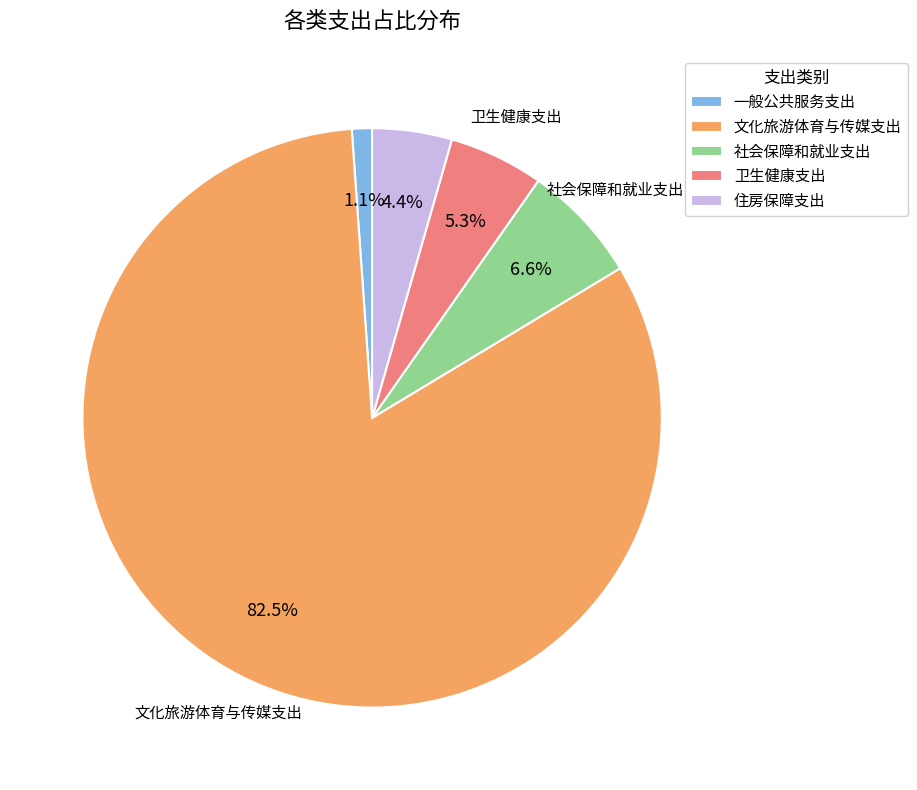

Count the number of slices in the pie.

5